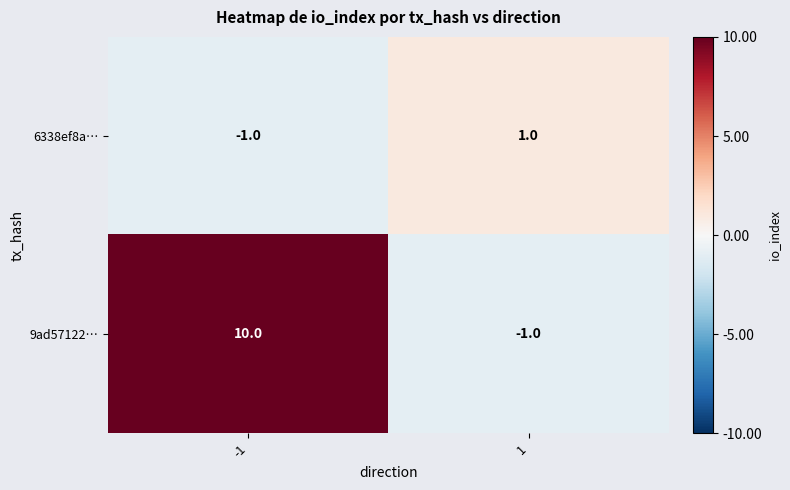

Rank the series by their average value, from highest to lowest.

9ad57122…, 6338ef8a…